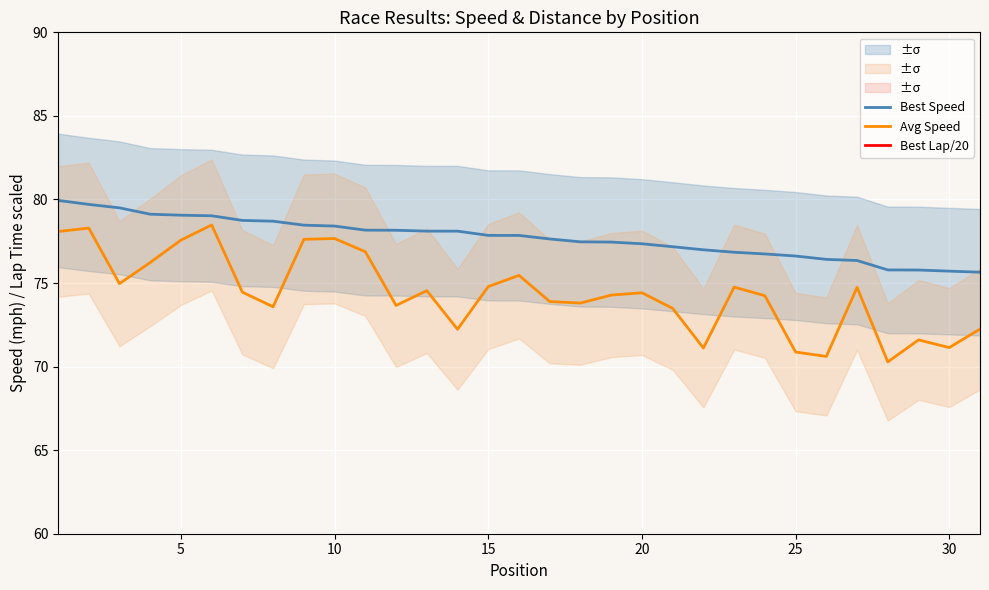

What is the difference between the maximum and minimum values in the Avg Speed series?

8.2